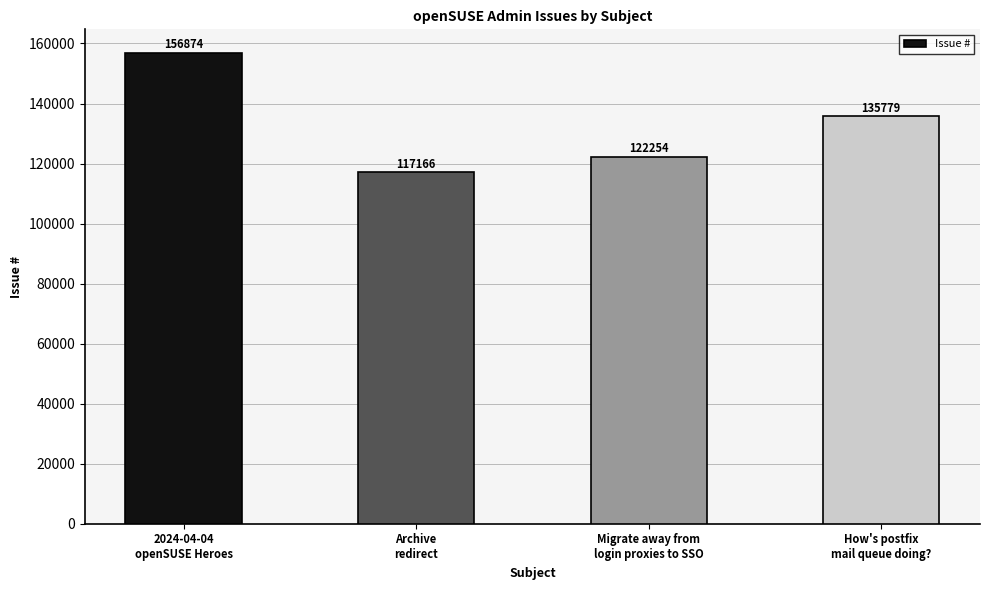

What is the change in value from 2024-04-04
openSUSE Heroes to How's postfix
mail queue doing??

-21095